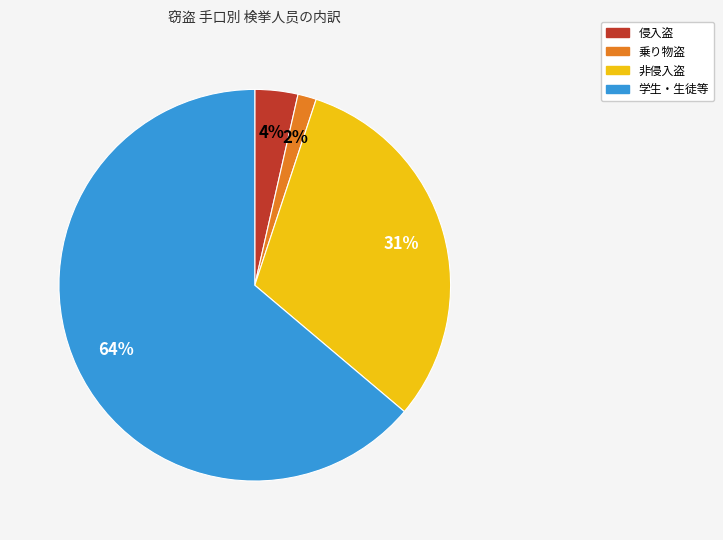

Which category has the biggest portion of the pie?

学生・生徒等